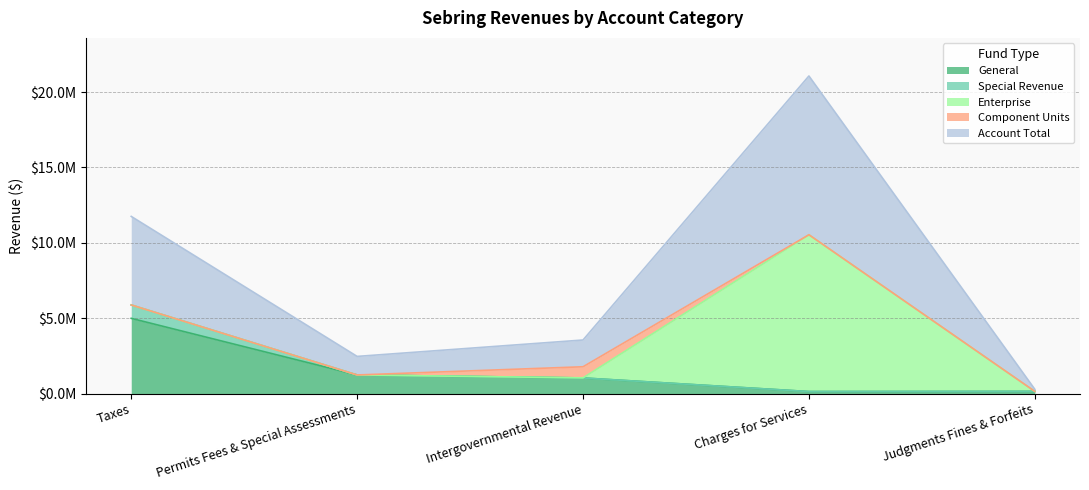

Is the value of General at Intergovernmental Revenue greater than the value of Component Units at Intergovernmental Revenue?

Yes